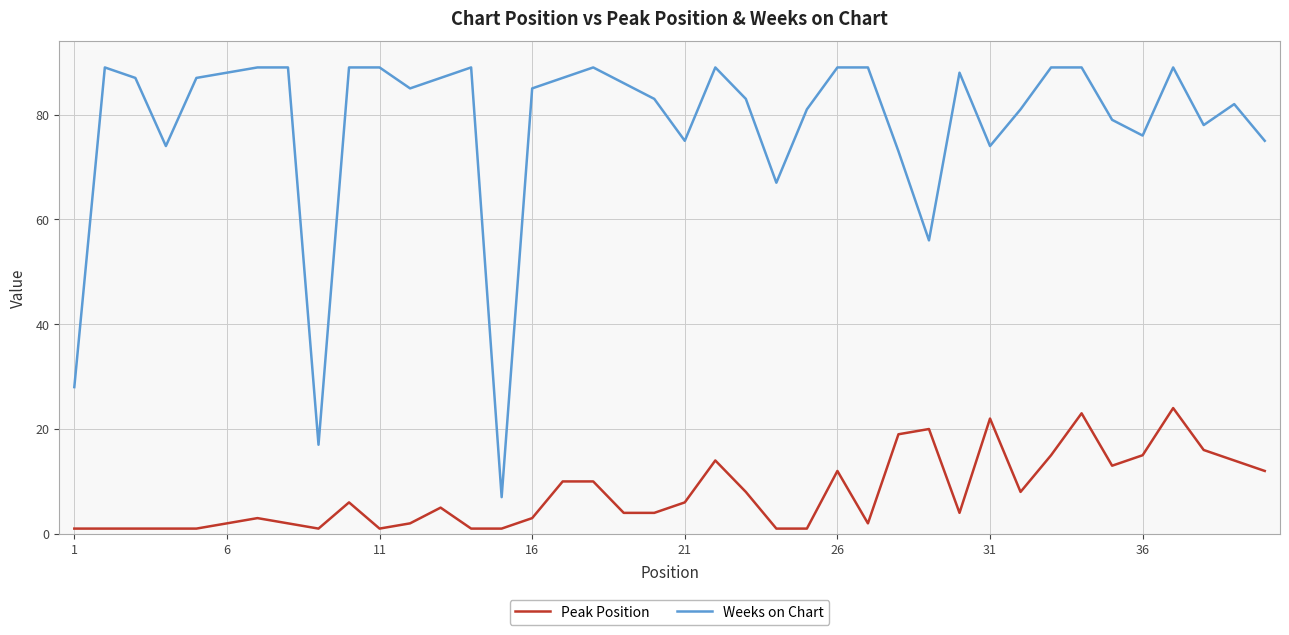

Which series has the largest total across all categories?

Weeks on Chart